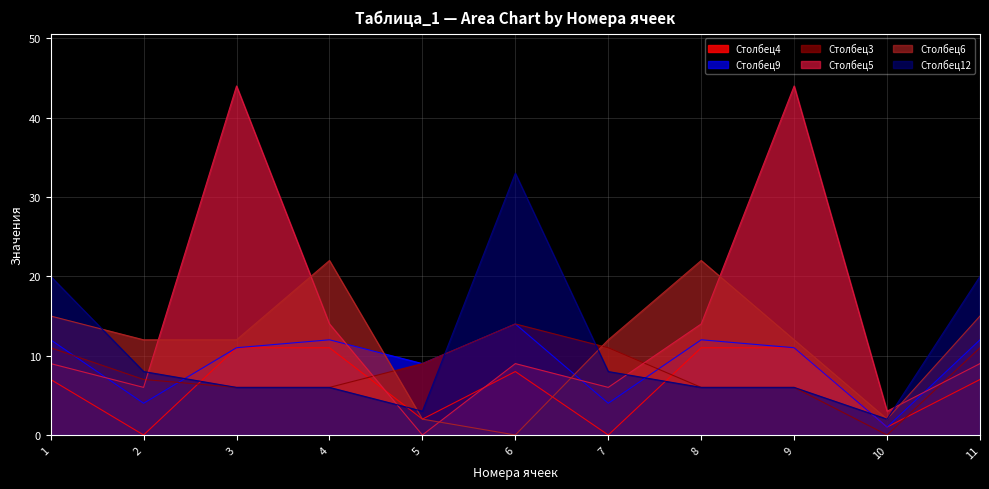

In Столбец3, how many points are higher than both neighbors (excluding endpoints)?

1